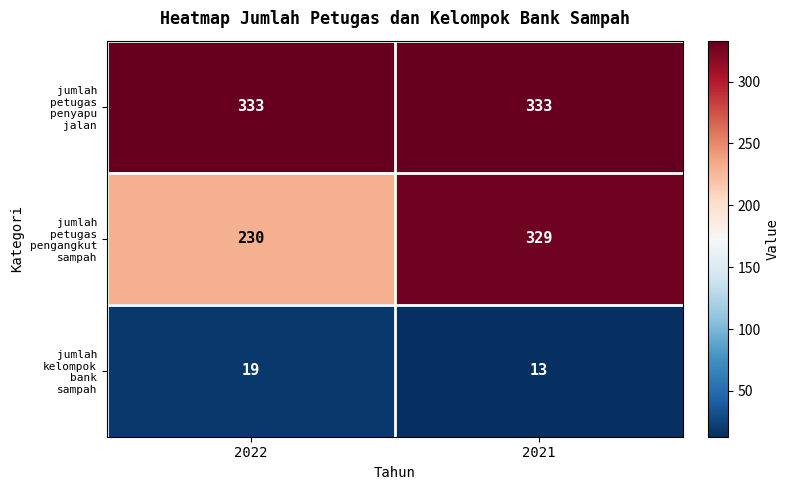

At which category is the sum across all series the highest?

2021